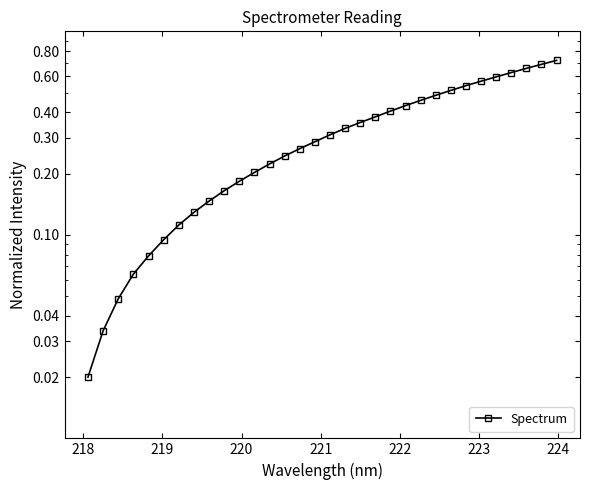

The chart shows a value of 0.2 at 16. True or false?

False